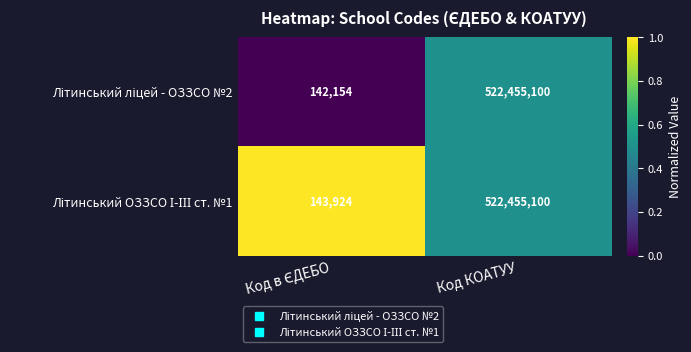

What is the minimum value shown in the chart?

142154